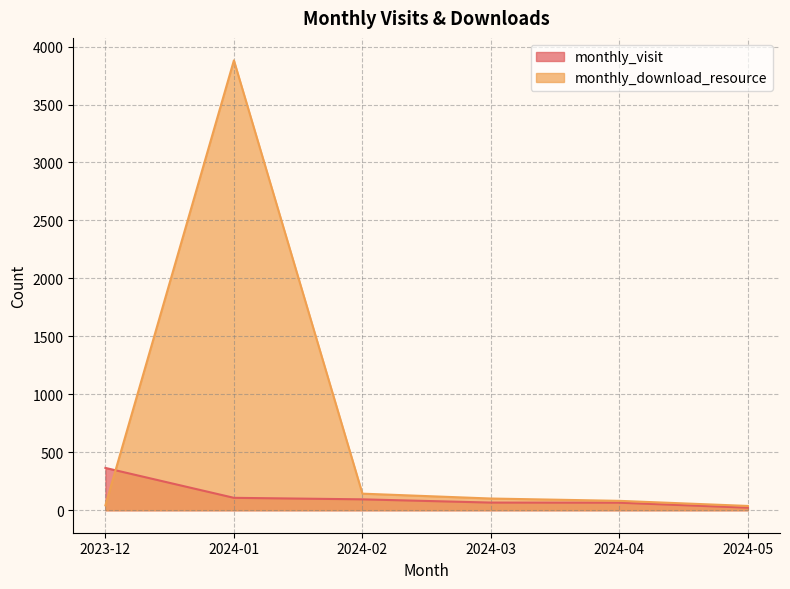

Which has a higher value, 2024-02 or 2024-05?

2024-02